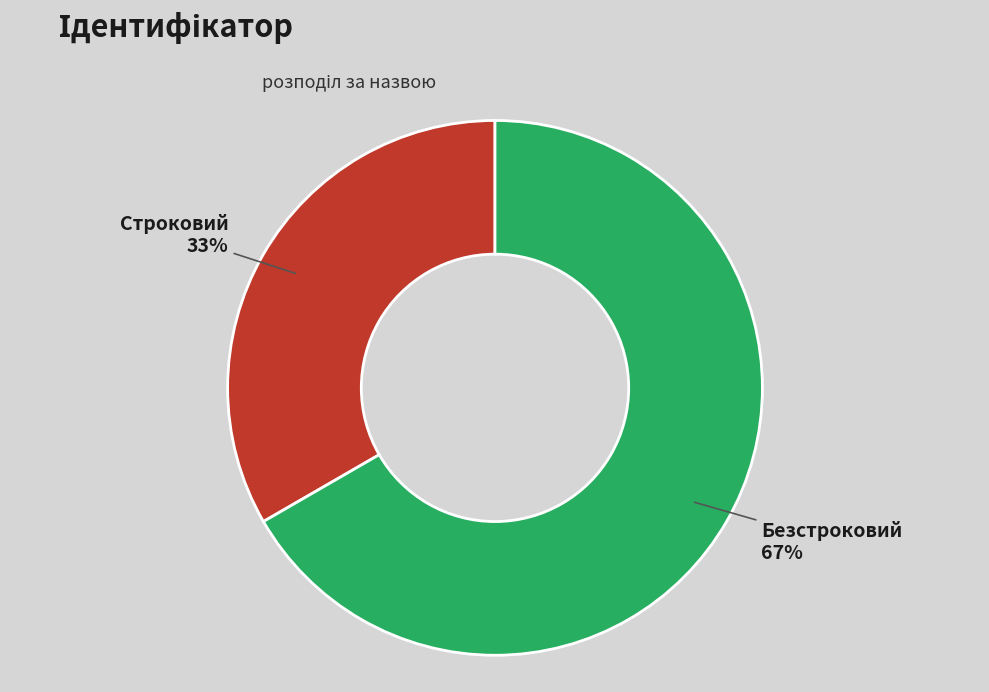

Does Строковий represent more than half of the total?

No